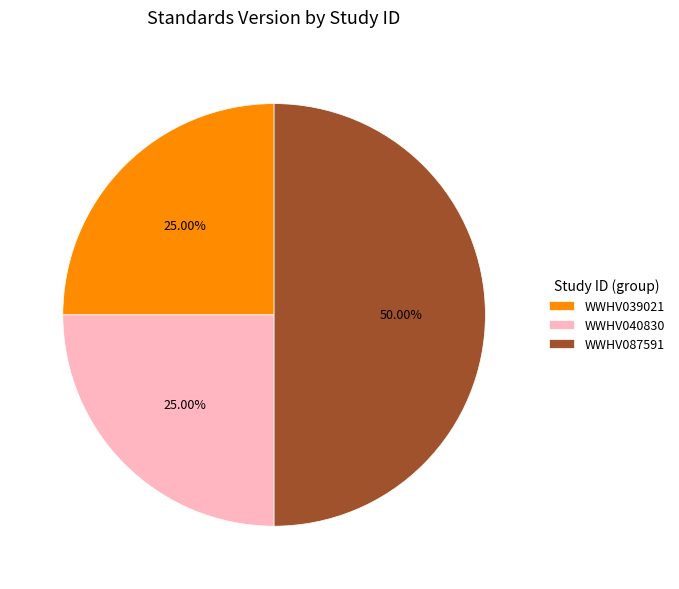

Is it true that WWHV087591 is 50% of the pie?

True